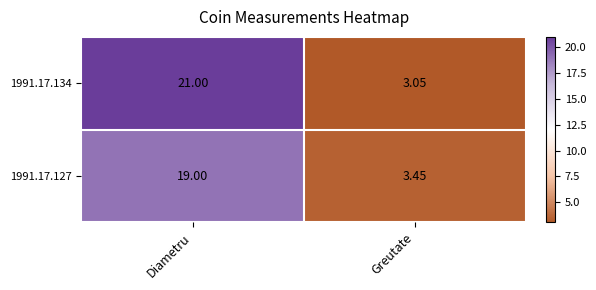

Which category has the lowest value in the 1991.17.134 series?

Greutate